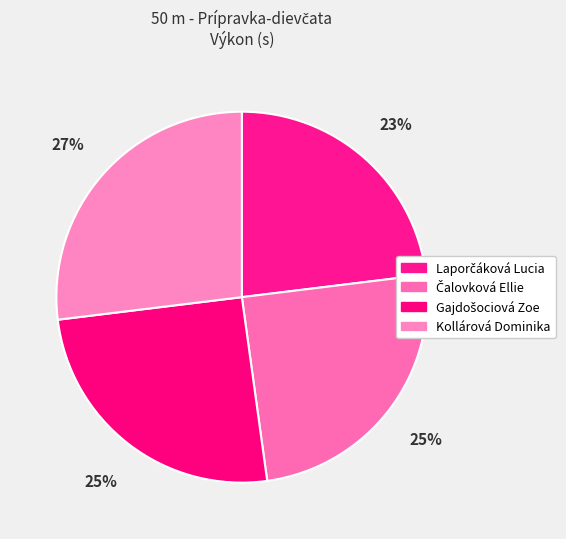

Which category has the smallest portion of the pie?

Laporčáková Lucia